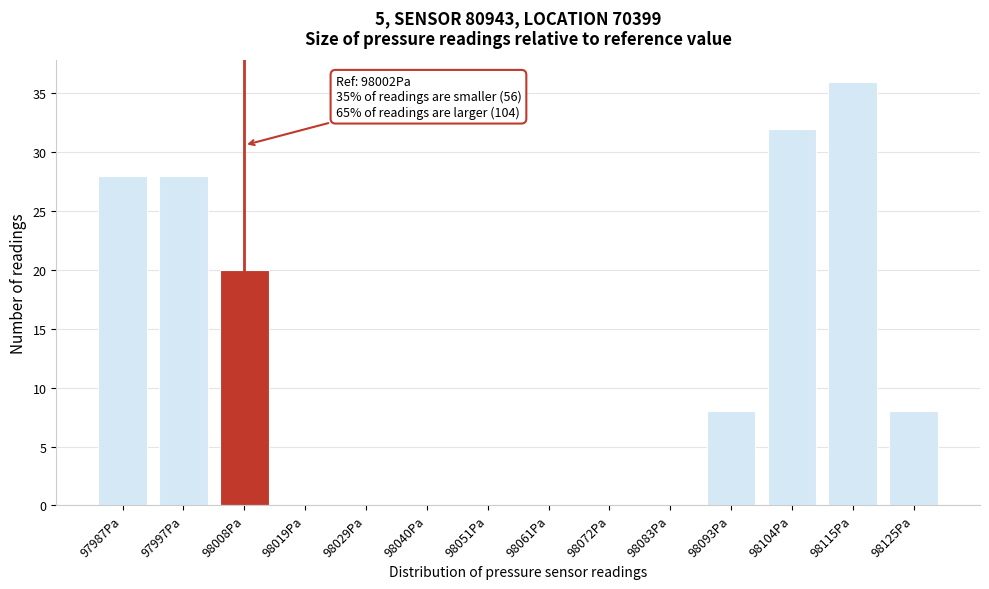

Reading left to right, what are all the values shown in this chart?

97987Pa=28	97997Pa=28	98008Pa=20	98019Pa=0	98029Pa=0	98040Pa=0	98051Pa=0	98061Pa=0	98072Pa=0	98083Pa=0	98093Pa=8	98104Pa=32	98115Pa=36	98125Pa=8